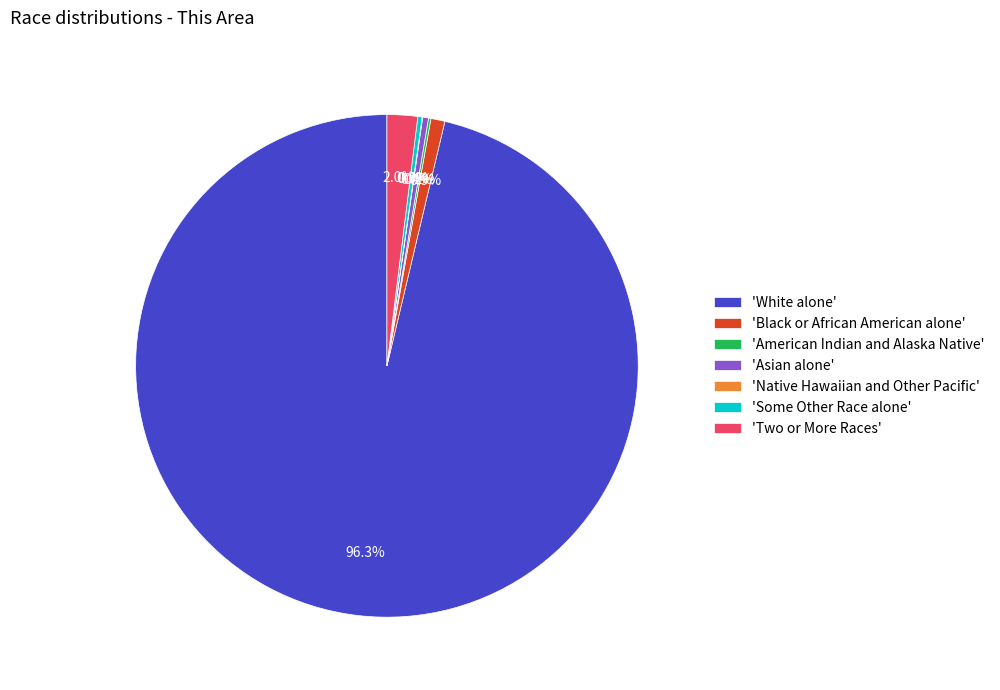

How much of the chart is everything except 'Asian alone'?

99.6%